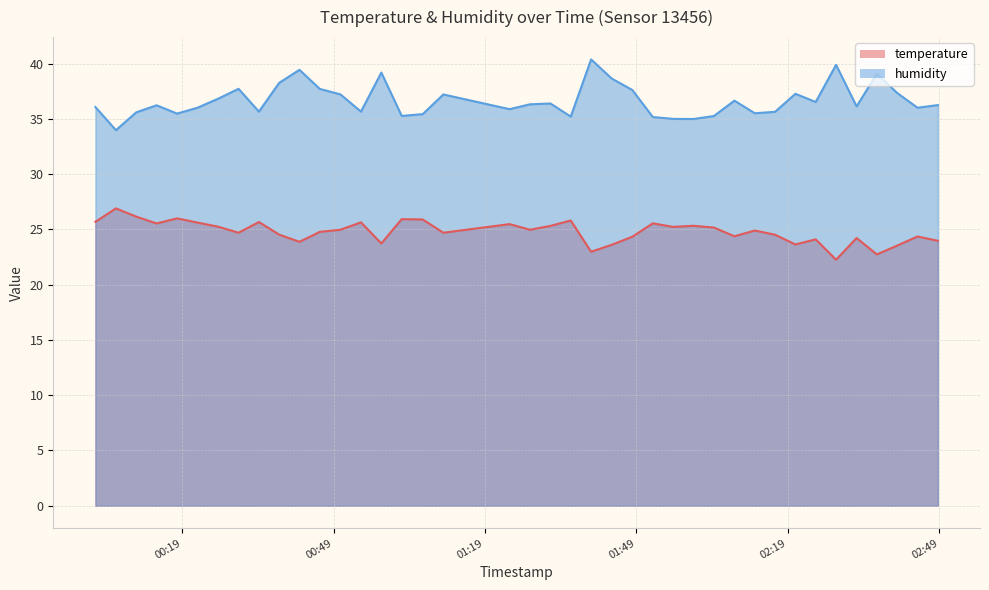

At which category does humidity reach its first local valley?

2023-05-29T00:05:54